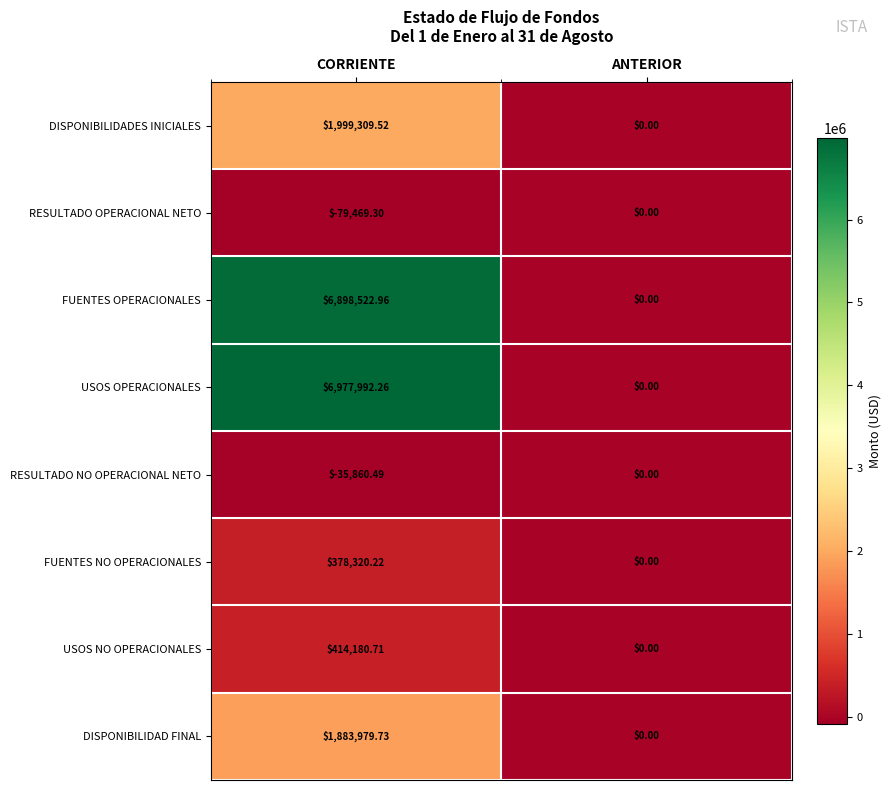

Which series has the widest spread of values?

USOS OPERACIONALES